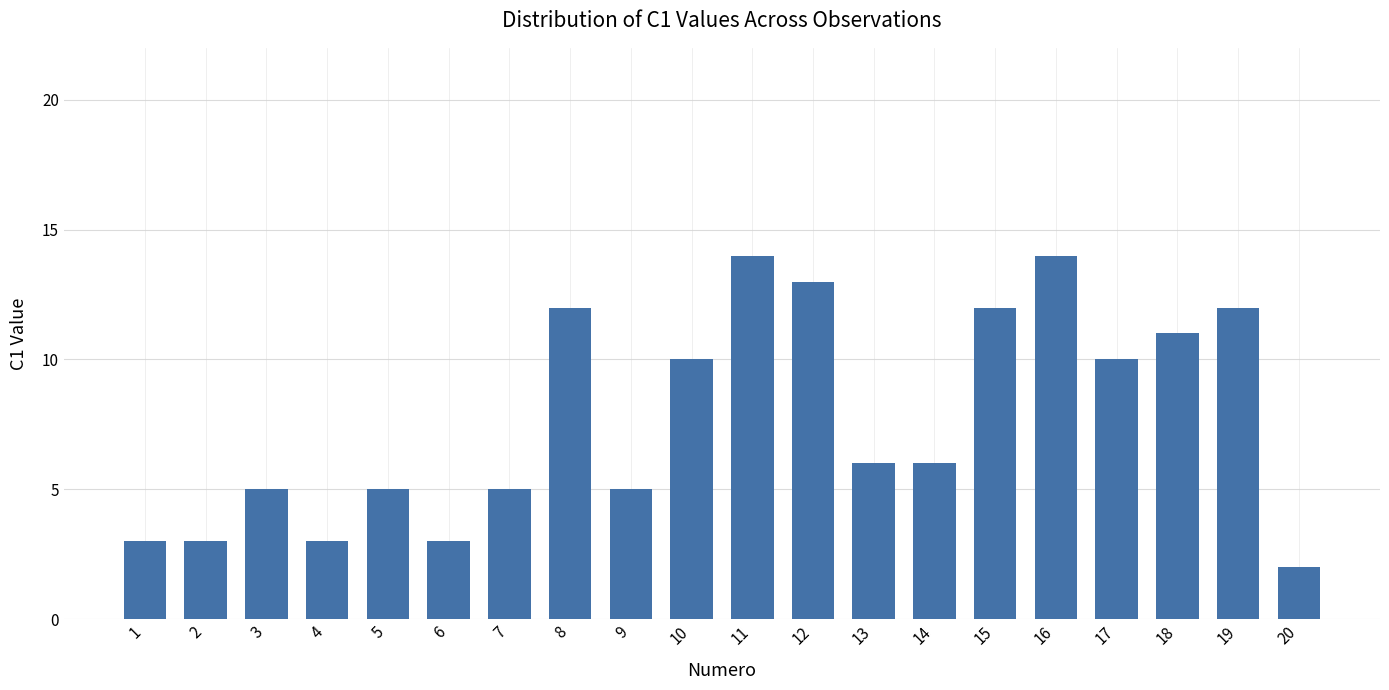

Reading left to right, list all the values displayed in this chart.

1=3	2=3	3=5	4=3	5=5	6=3	7=5	8=12	9=5	10=10	11=14	12=13	13=6	14=6	15=12	16=14	17=10	18=11	19=12	20=2